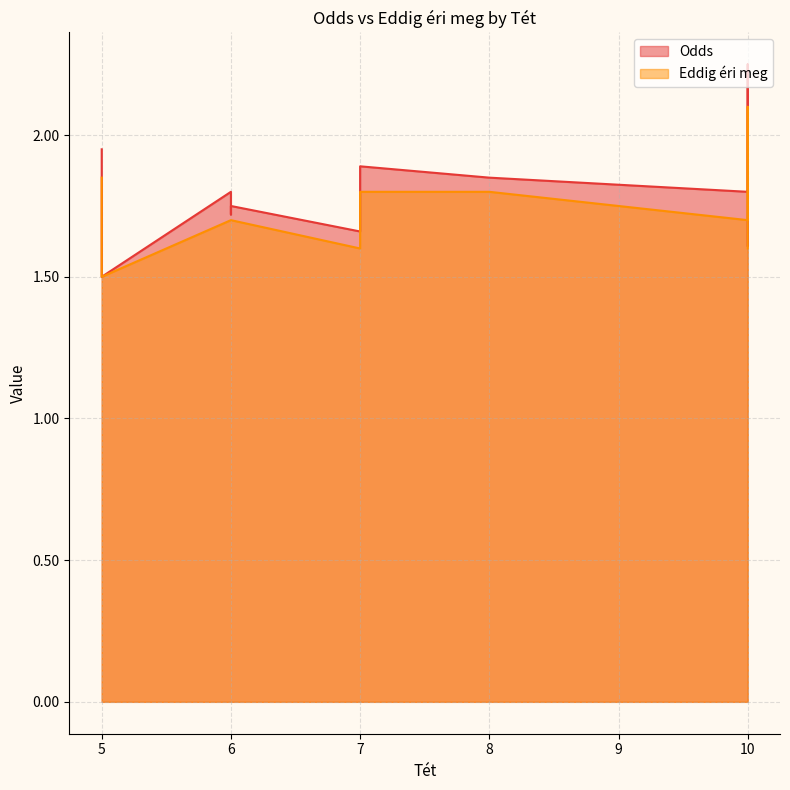

In Eddig éri meg, how many points are lower than both neighbors (excluding endpoints)?

5